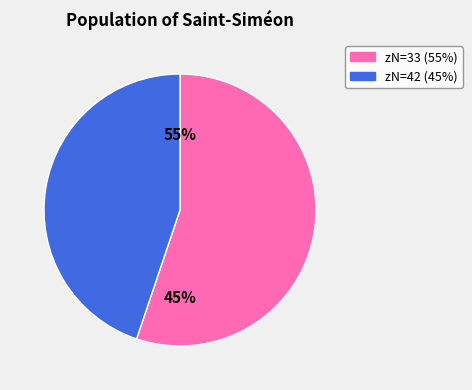

How many segments does this pie chart have?

2